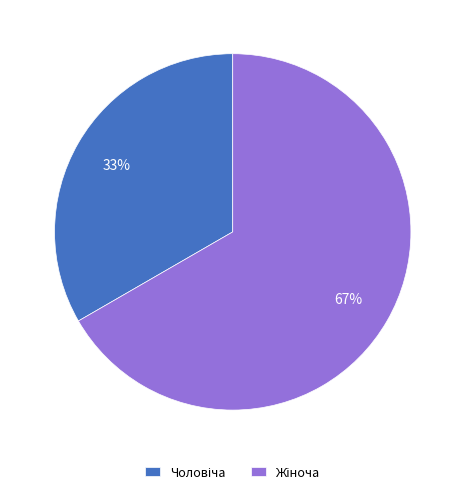

To the nearest percent, what is the average slice percentage?

50%